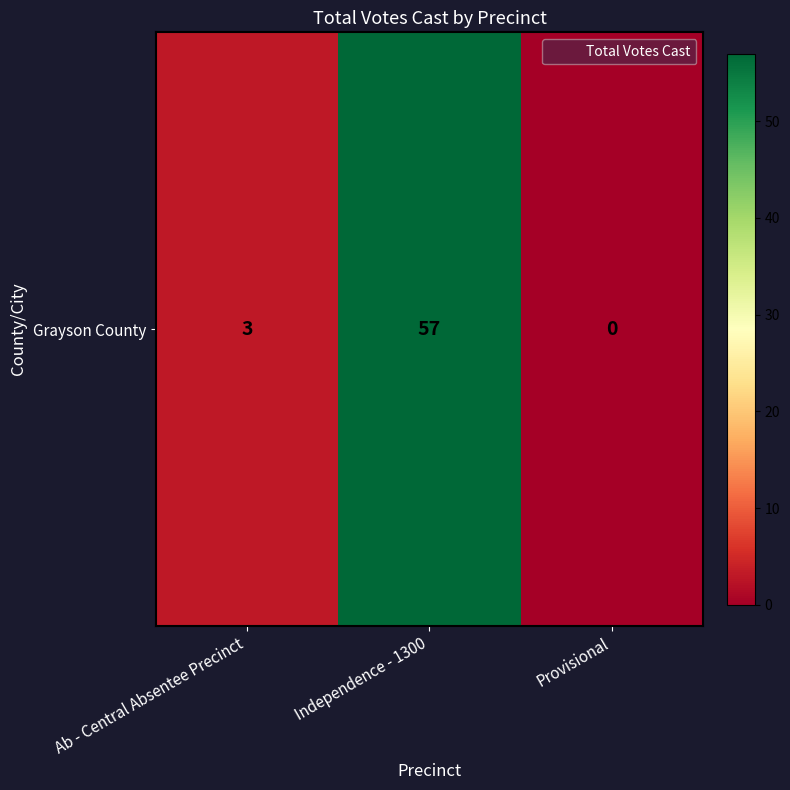

Reading left to right, list all the values displayed in this chart.

Ab - Central Absentee Precinct=3	Independence - 1300=57	Provisional=0